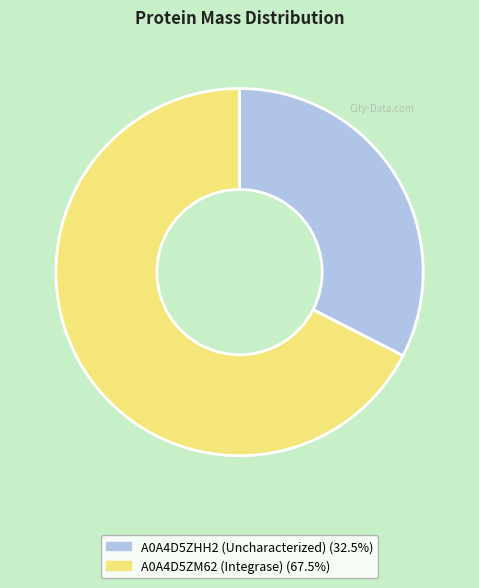

Which slice represents more than half of the pie?

A0A4D5ZM62 (Integrase)